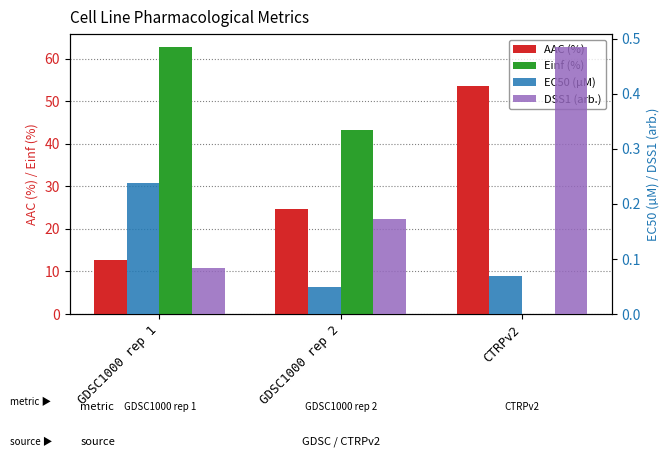

The EC50 (µM) series shows 0.2 at GDSC1000 rep 1. True or false?

True